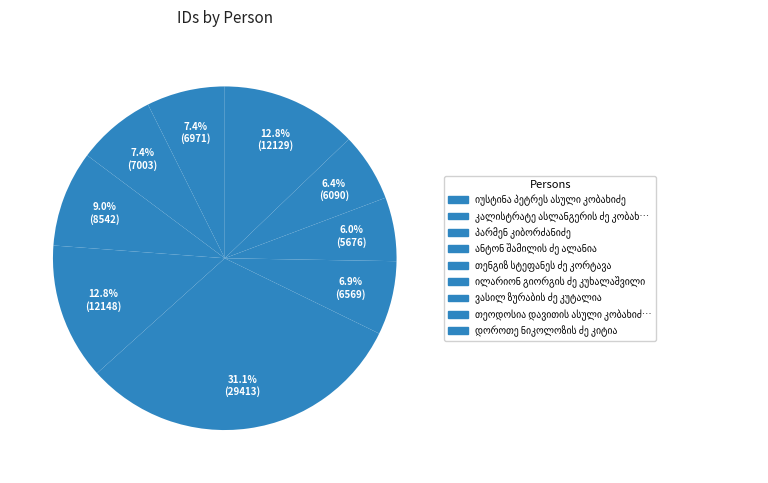

Rank the categories by value from highest to lowest.

თენგიზ სტეფანეს ძე კორტავა, ანტონ შამილის ძე ალანია, დოროთე ნიკოლოზის ძე კიტია, პარმენ კიბორძანიძე, კალისტრატე ასლანგერის ძე კობახიძე, იუსტინა პეტრეს ასული კობახიძე, ილარიონ გიორგის ძე კუხალაშვილი, თეოდოსია დავითის ასული კობახიძე, ვასილ ზურაბის ძე კუტალია